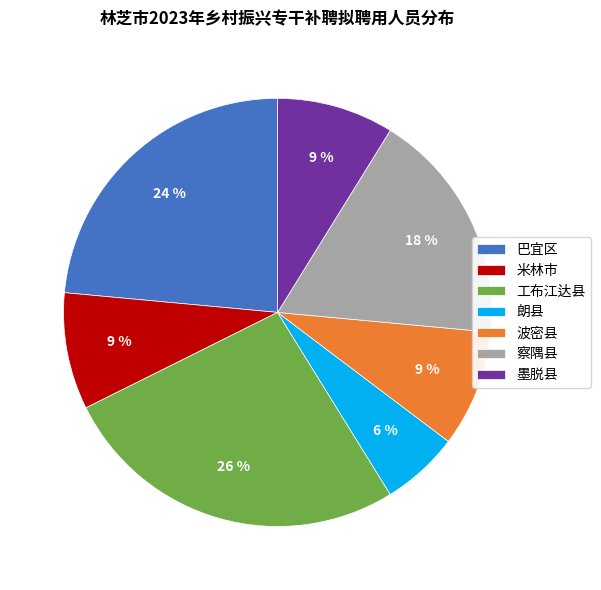

Is it true that 波密县 is 1% of the pie?

False